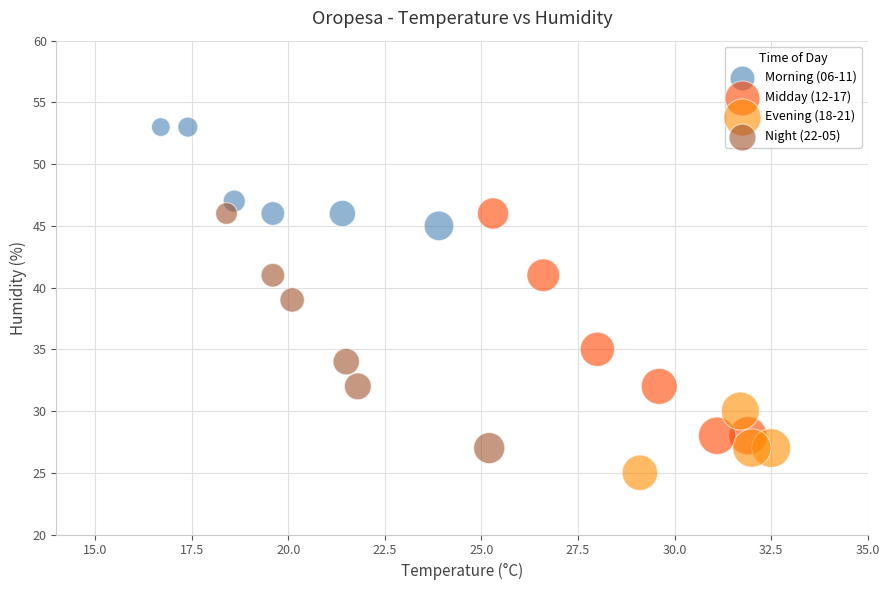

Which series contains the lowest Y value?

Evening (18-21)